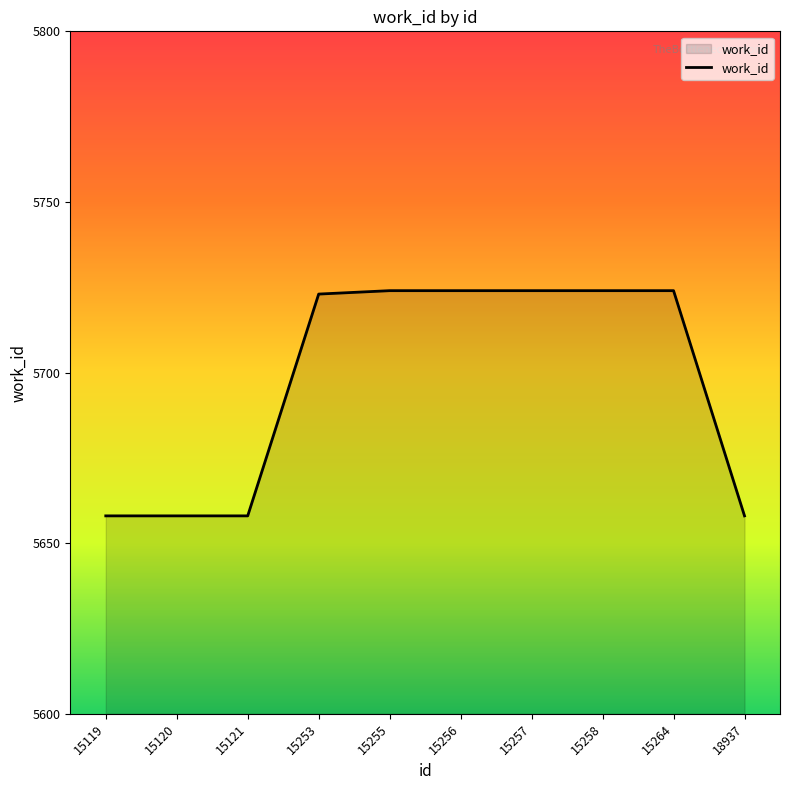

What is the change in value from 15256 to 18937?

-66